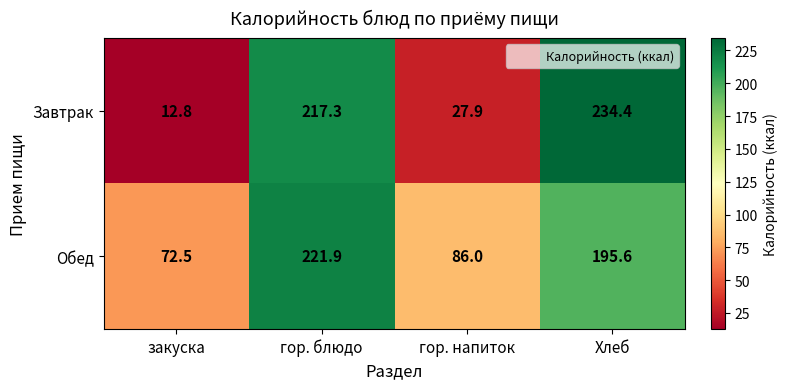

What is the difference between the highest and lowest values at закуска?

59.7